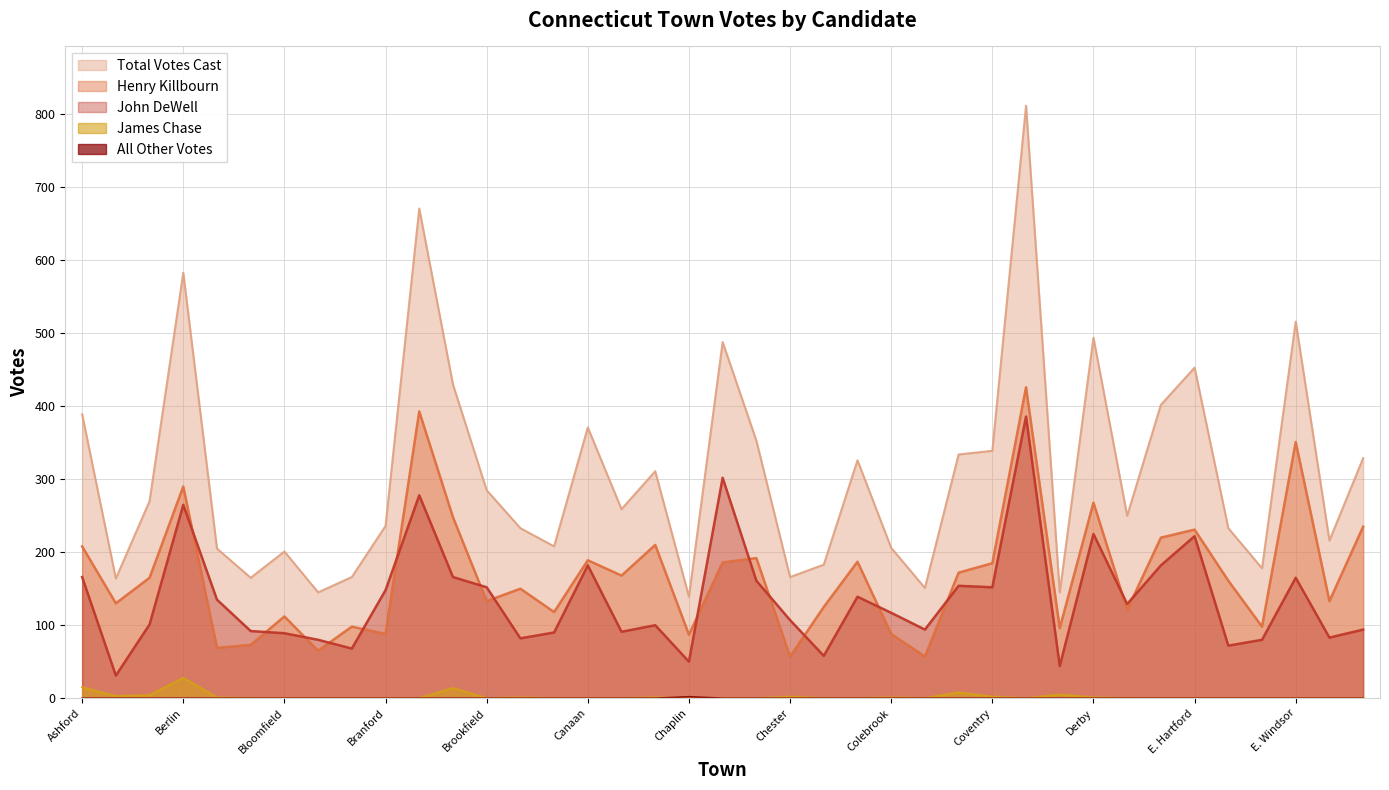

The All Other Votes series shows 0 at Canton. True or false?

True